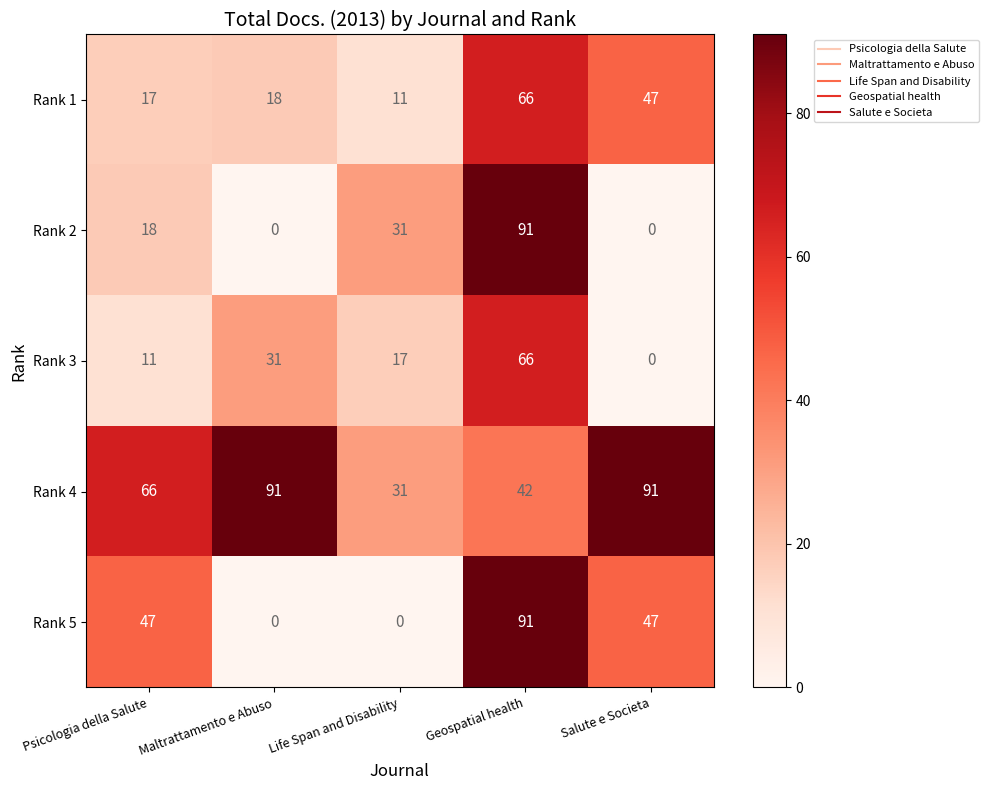

What is the difference between the maximum and minimum values in the Rank 4 series?

60